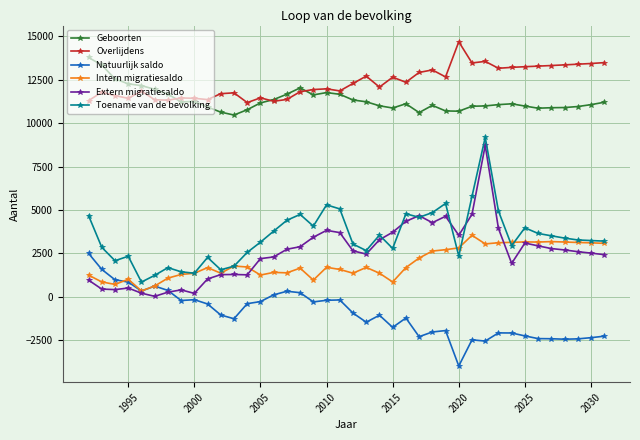

Which series has the widest spread of values?

Extern migratiesaldo